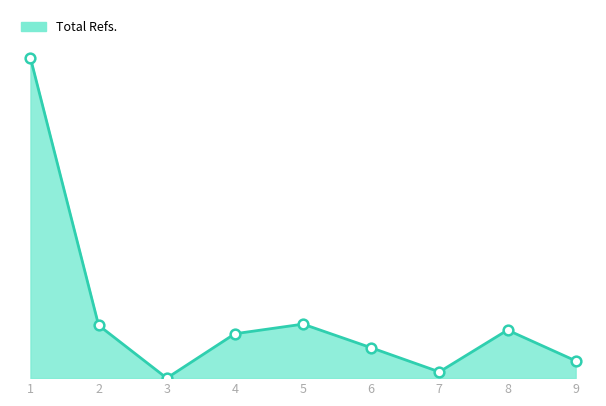

Does the chart display data point markers on the line(s)?

No